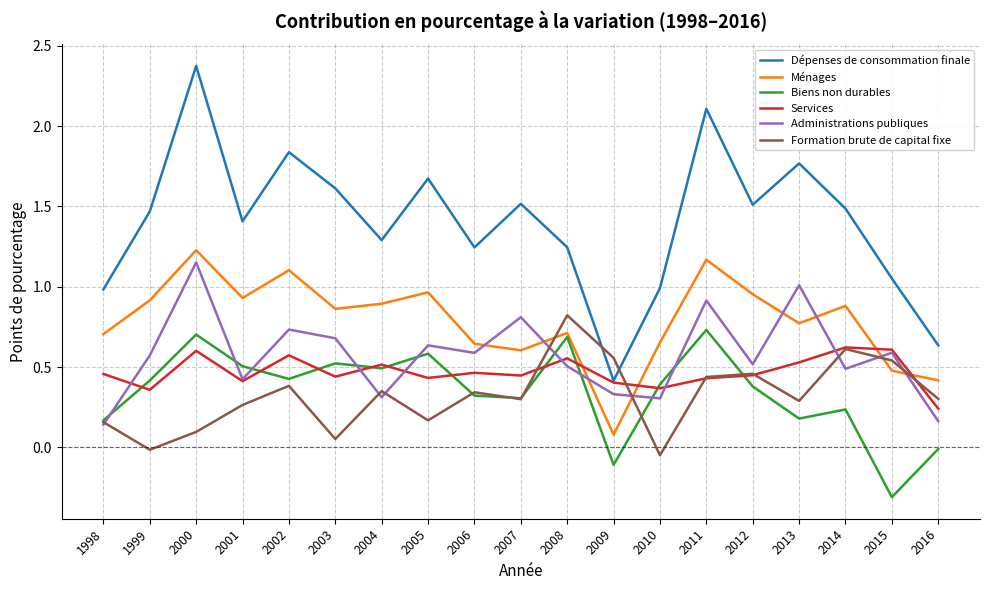

Which category has the highest value across all series?

2000